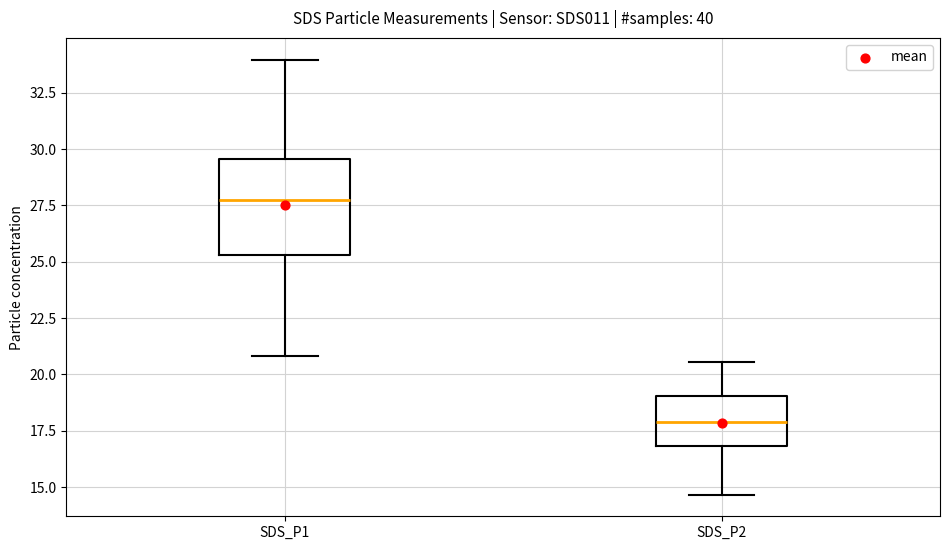

Comparing the boxes themselves (not the whiskers), which one is the tallest?

SDS_P1